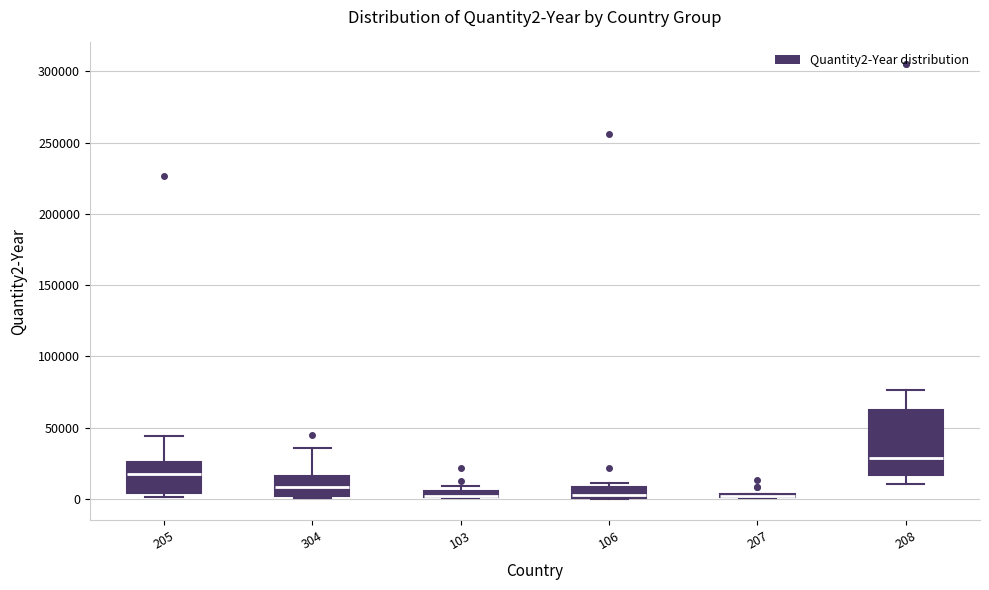

Where is the lower edge of the box at x = 205 on the y-axis? The values are not printed on the chart, so give them approximately, as read against the axis.

5000